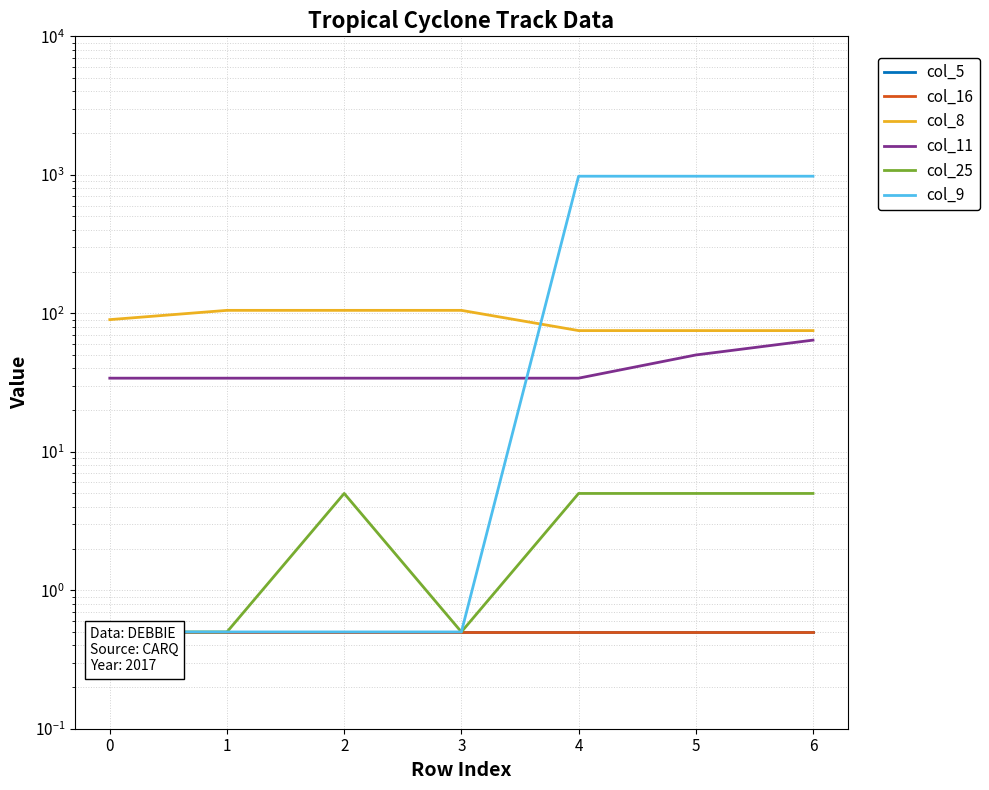

What are all the series names shown in the legend?

col_5, col_16, col_8, col_11, col_25, col_9